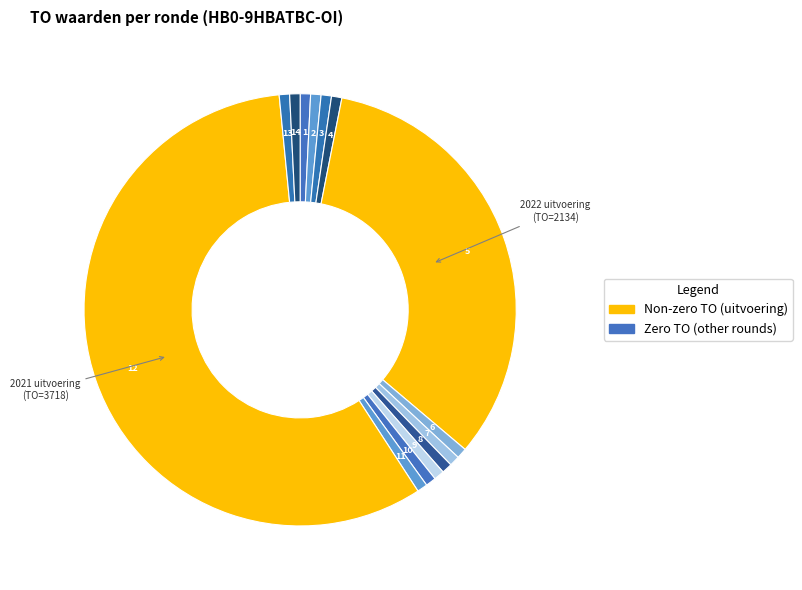

How many slices are in this pie chart?

14